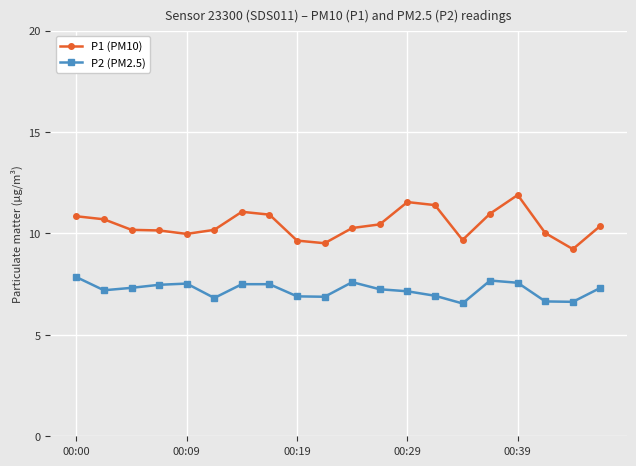

True or false: P2 (PM2.5) has more than 2 interior local peaks.

True